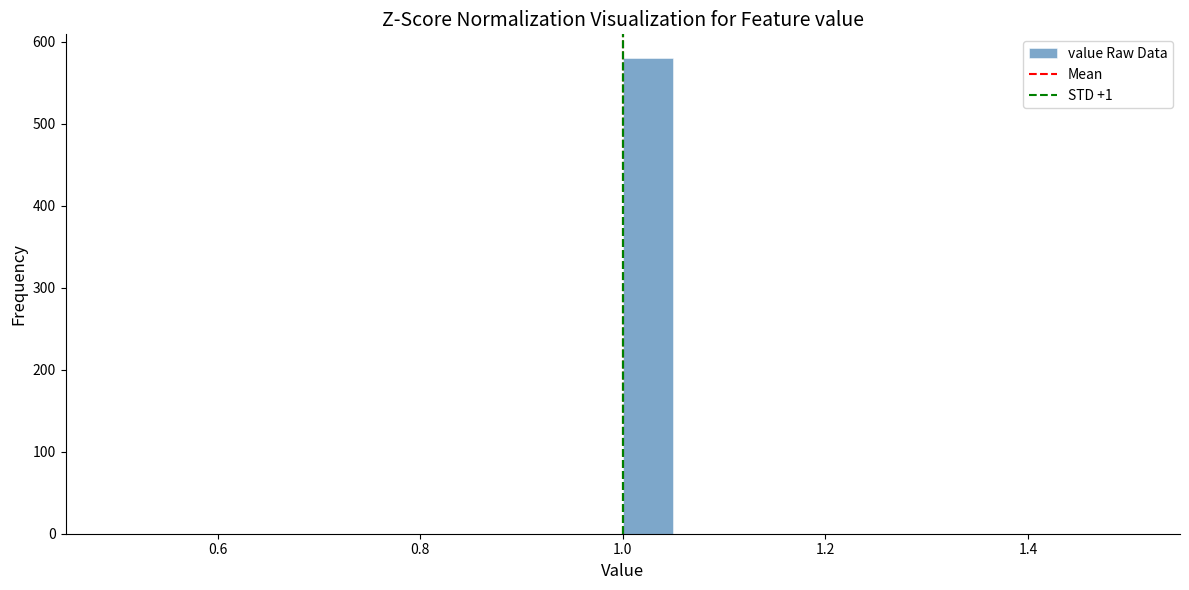

Read against the x-axis, roughly where is the centre of the tallest bar?

1.02